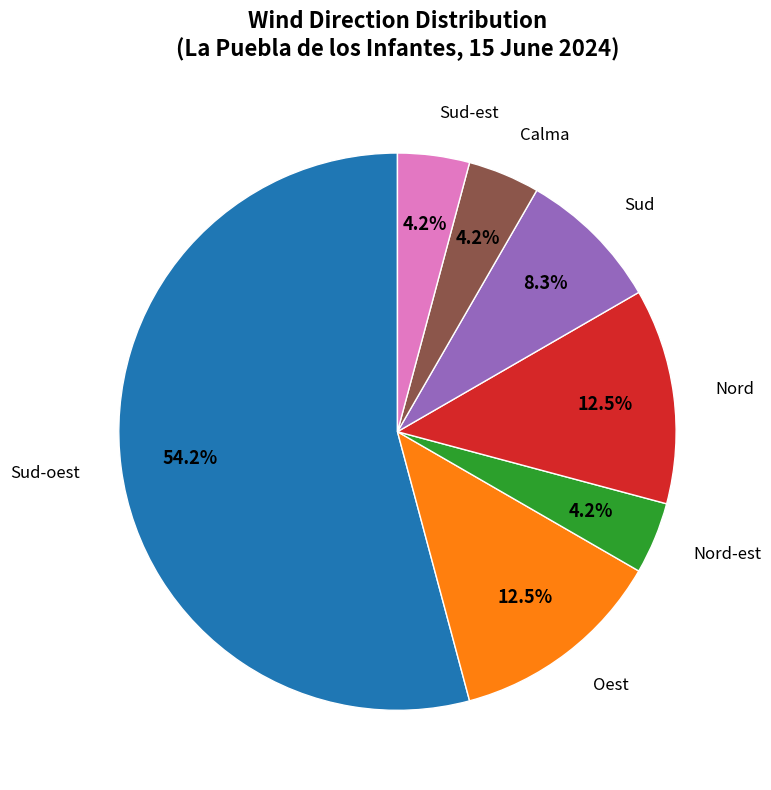

Does any single category account for the majority?

Yes